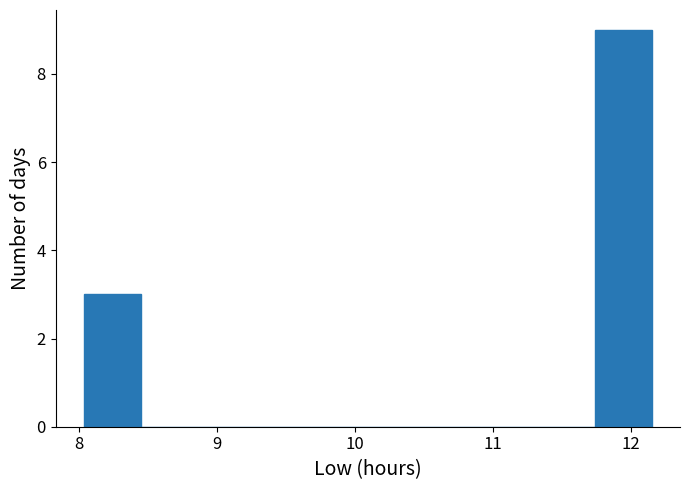

Over which range of the x-axis is the bar tallest?

11.7 to 12.2